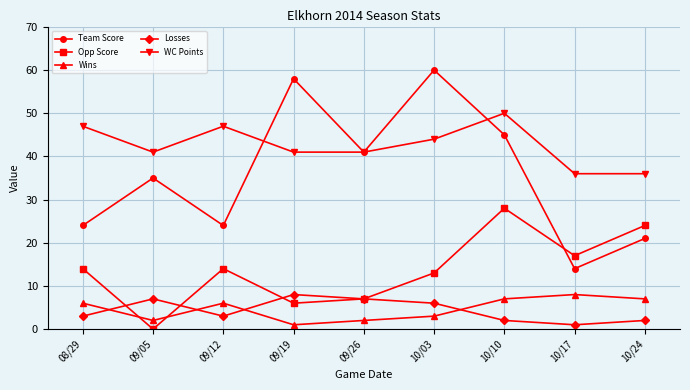

Which series has the largest total across all categories?

WC Points